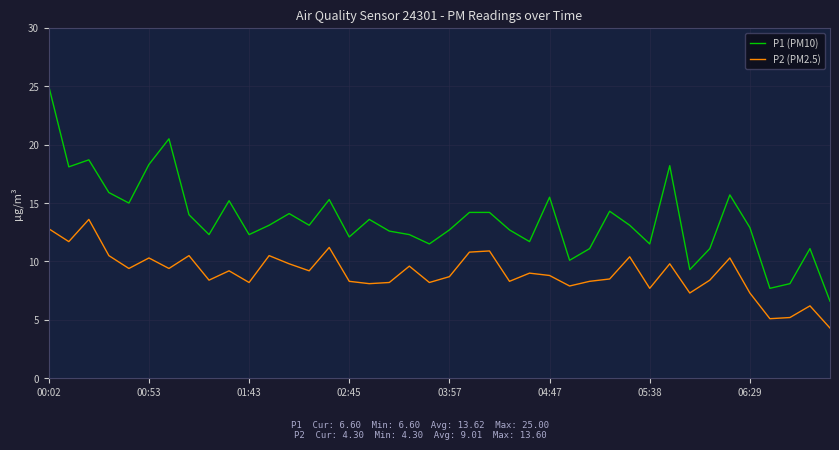

Rank the series by their average value, from highest to lowest.

P1 (PM10), P2 (PM2.5)